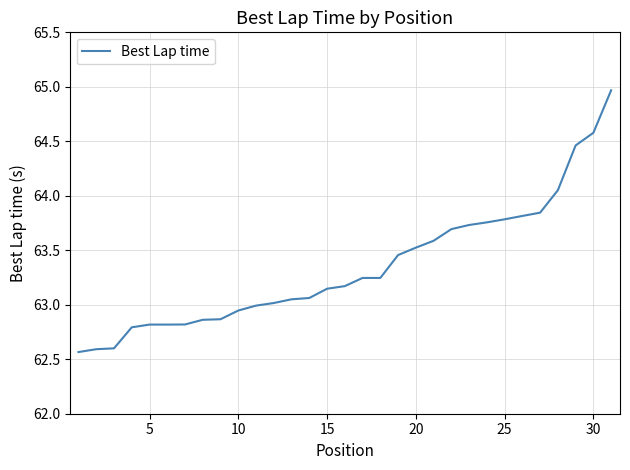

Does the chart have visible grid lines?

Yes